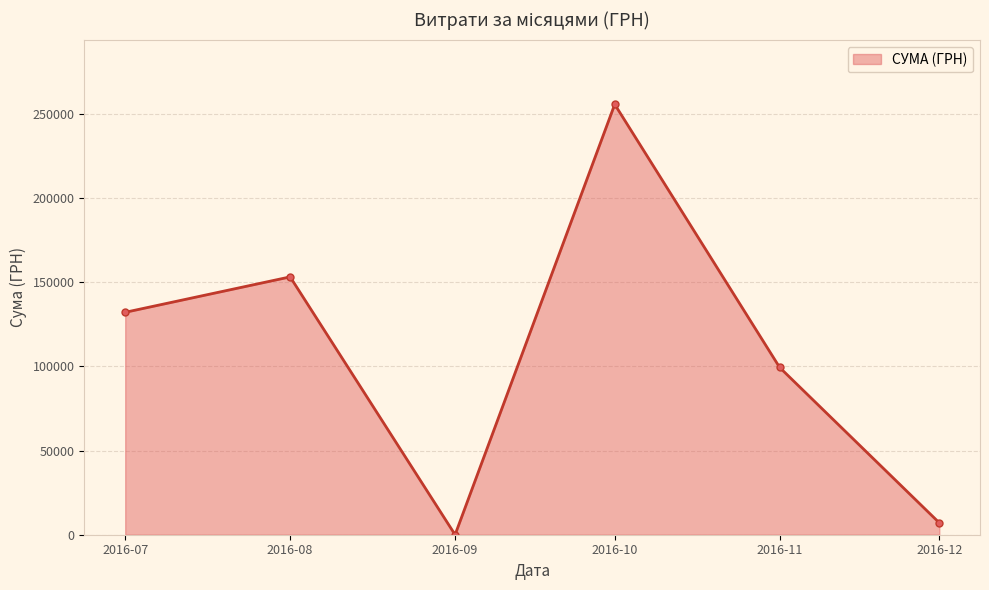

What is the value of the 5th point from the left?

99317.8